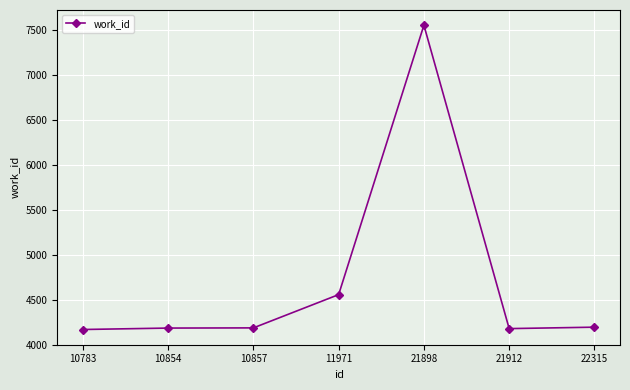

What is the sum of all values?

33011